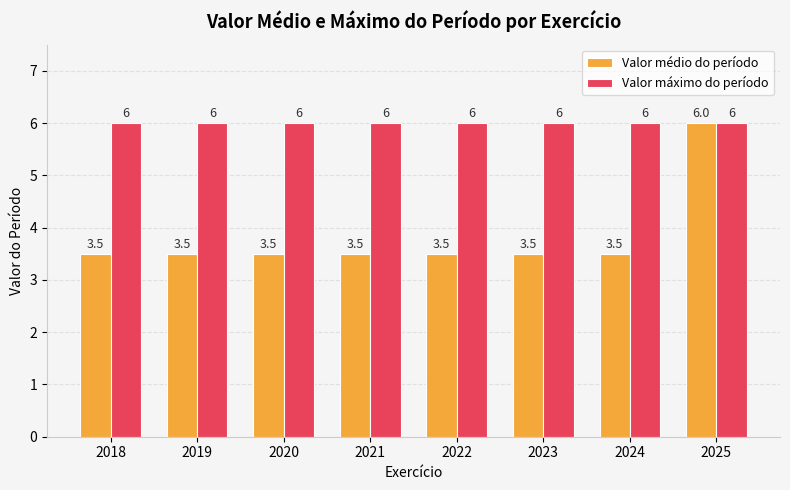

Reading left to right, list all the values displayed in this chart.

Valor médio do período: 2018=3.5	2019=3.5	2020=3.5	2021=3.5	2022=3.5	2023=3.5	2024=3.5	2025=6.0
Valor máximo do período: 2018=6.0	2019=6.0	2020=6.0	2021=6.0	2022=6.0	2023=6.0	2024=6.0	2025=6.0